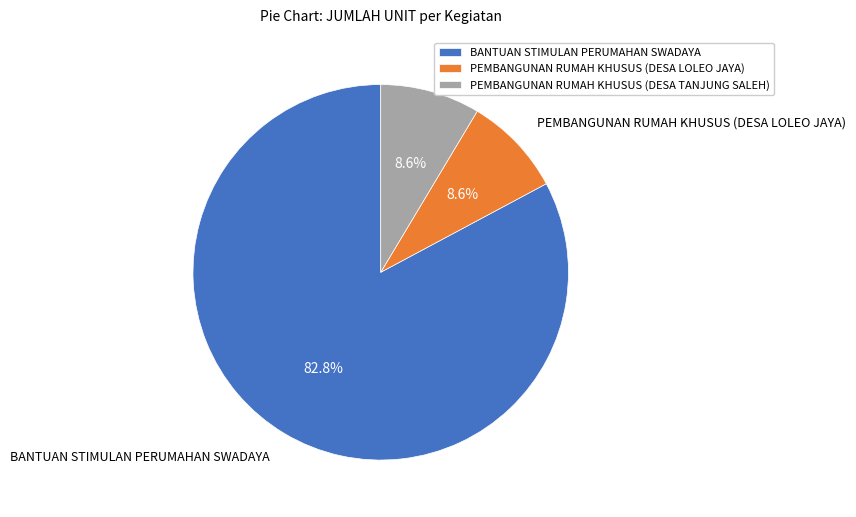

Count the number of slices in the pie.

3